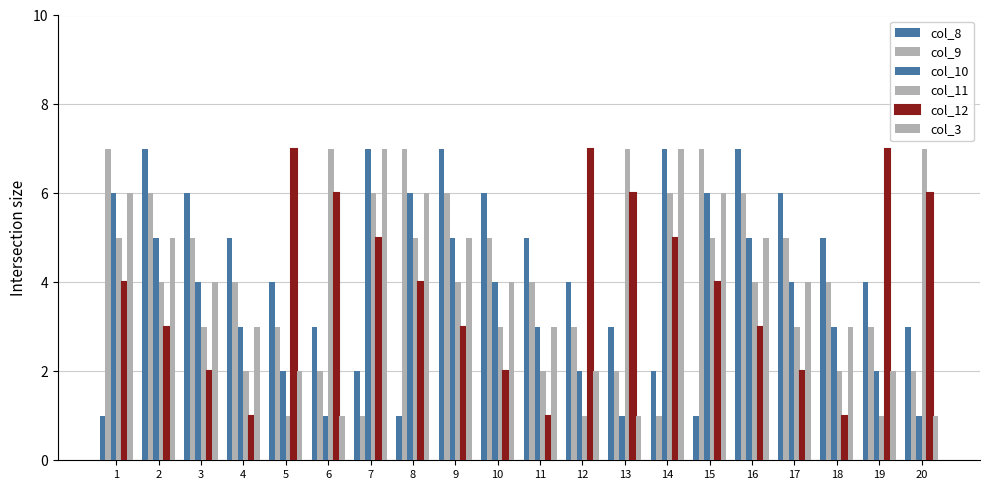

Does the chart contain any negative values?

No